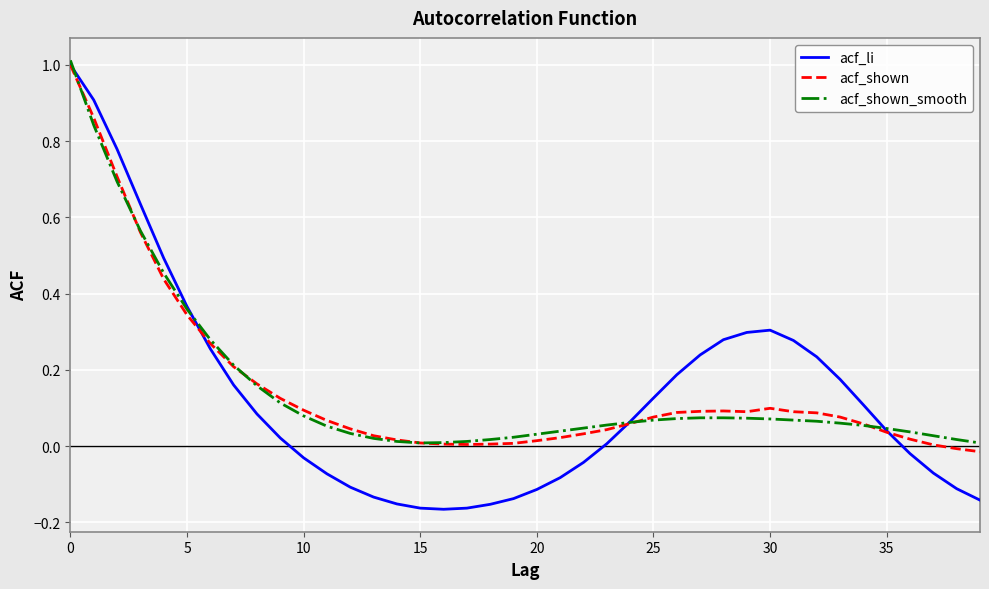

True or false: acf_shown has more than 0 interior local peaks.

True